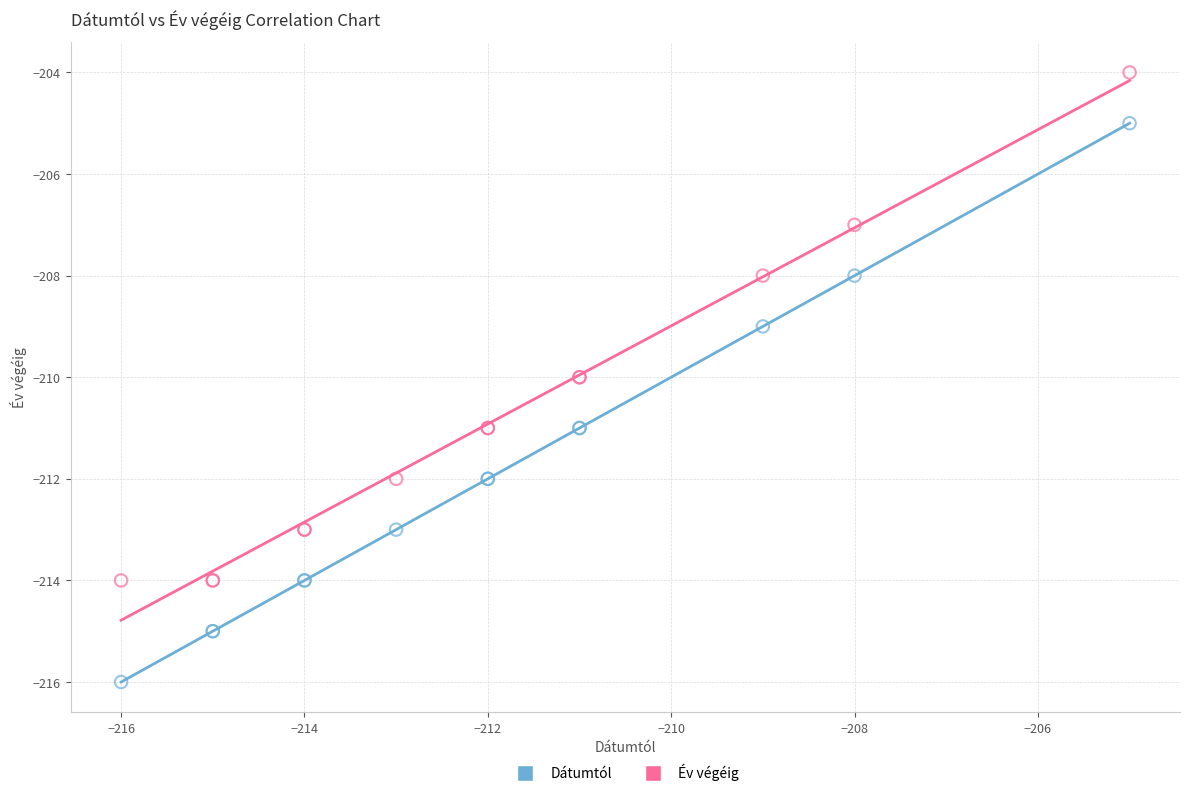

Which series contains the lowest Y value?

Dátumtól